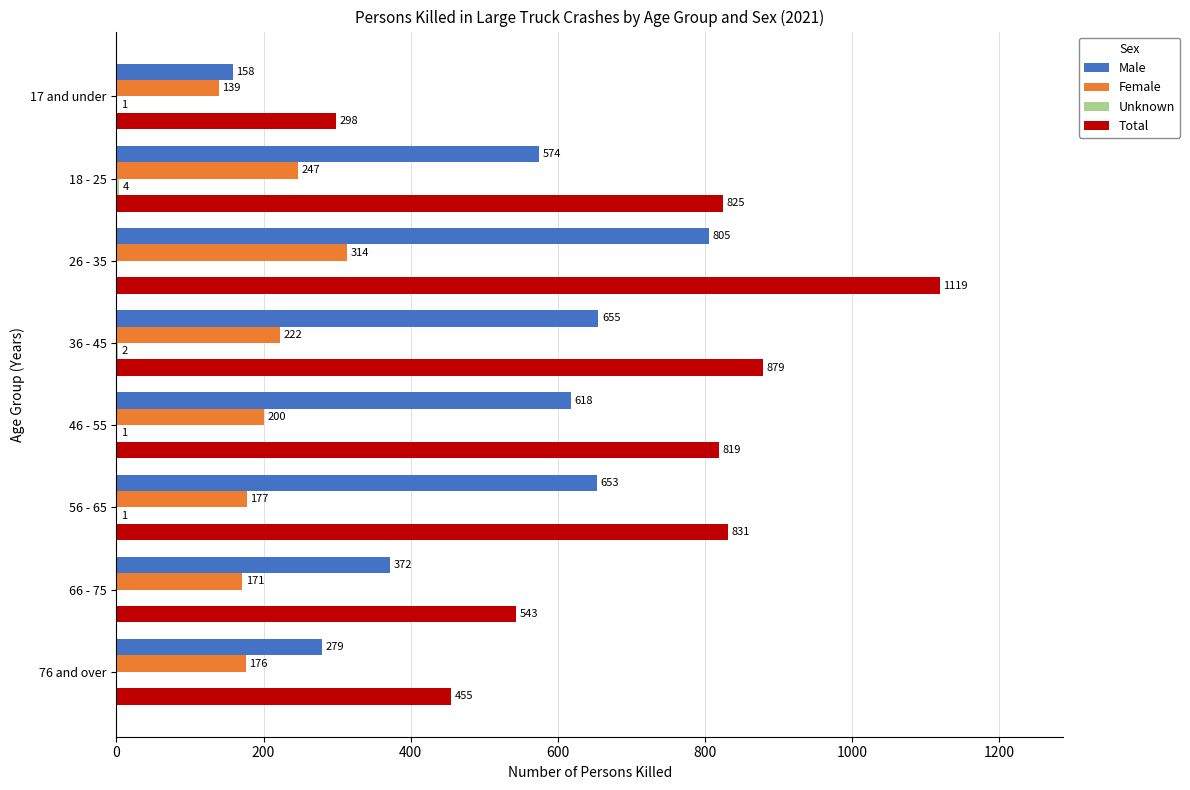

Between 18 - 25 and 56 - 65, which series saw the biggest shift?

Male